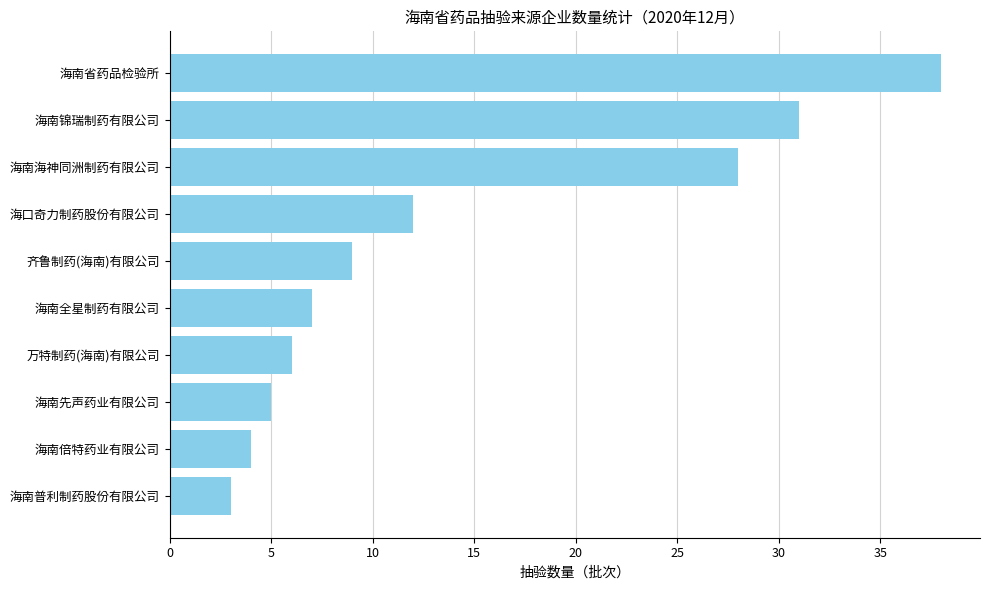

The value at 海南省药品检验所 is 38. True or false?

True